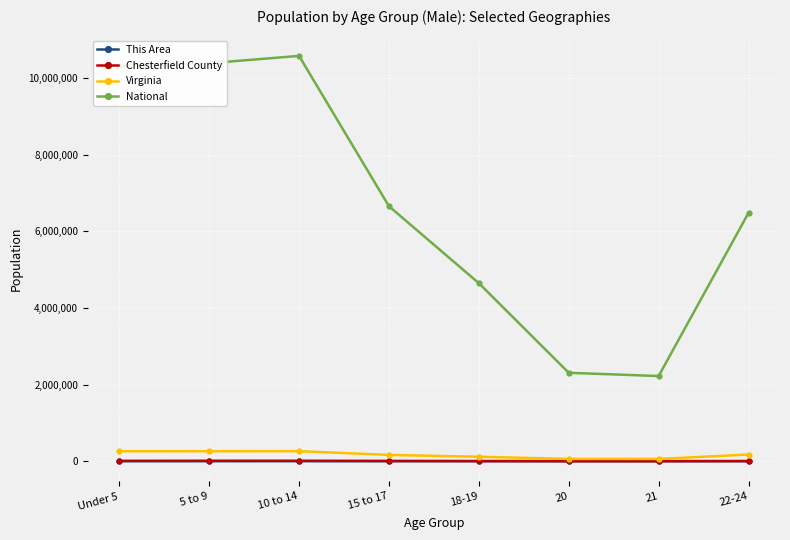

True or false: National has more than 1 interior local peaks.

False